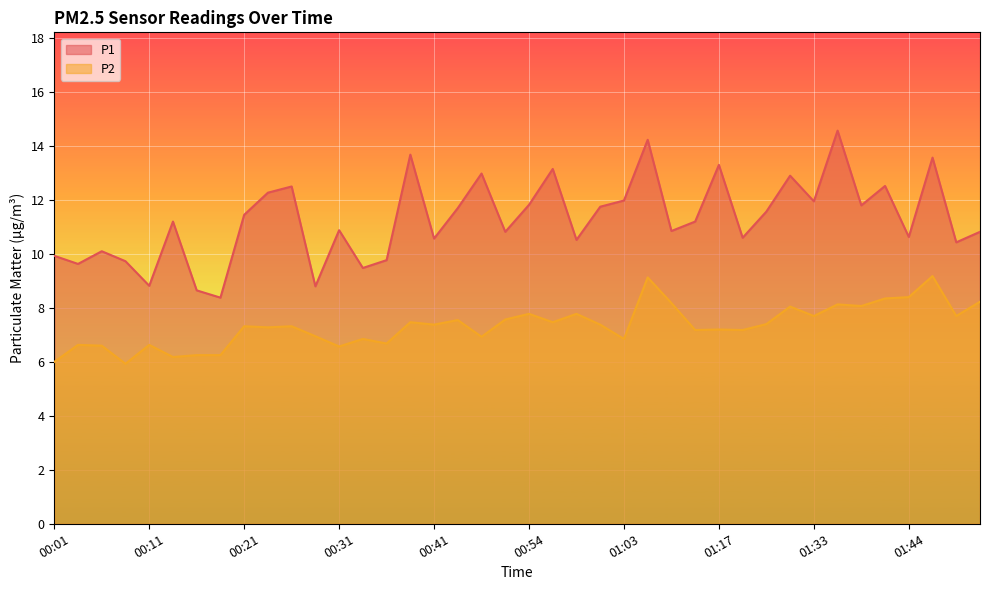

What are all the series names shown in the legend?

P1, P2